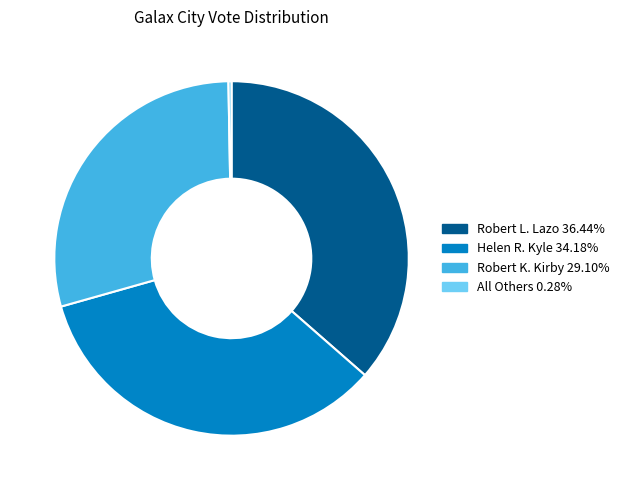

Does Robert K. Kirby account for over 50% of the chart?

No